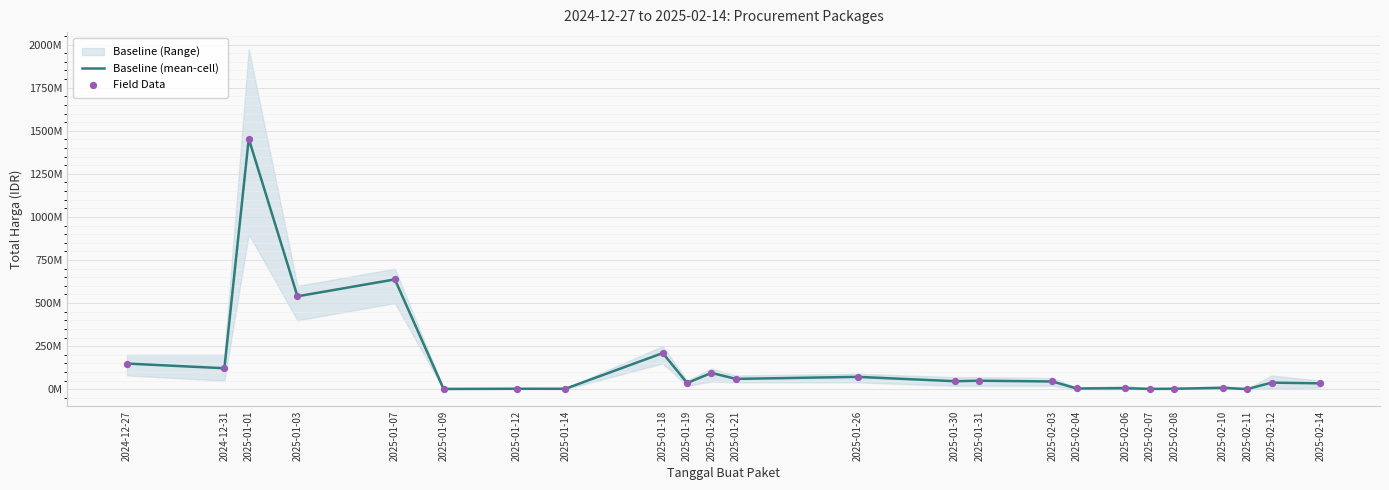

Which series has the largest total across all categories?

Baseline (mean-cell)